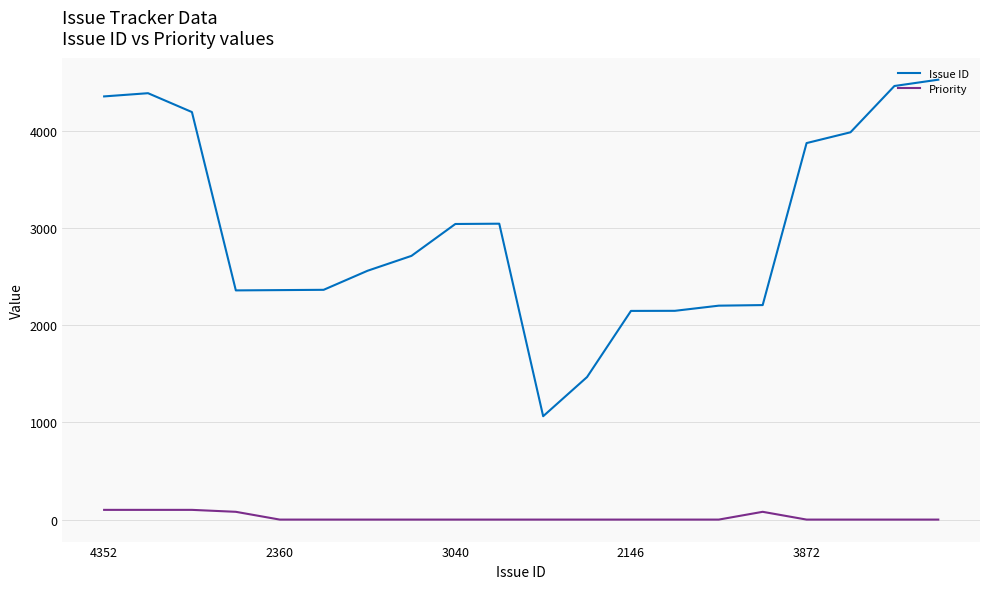

Does the chart have visible grid lines?

Yes